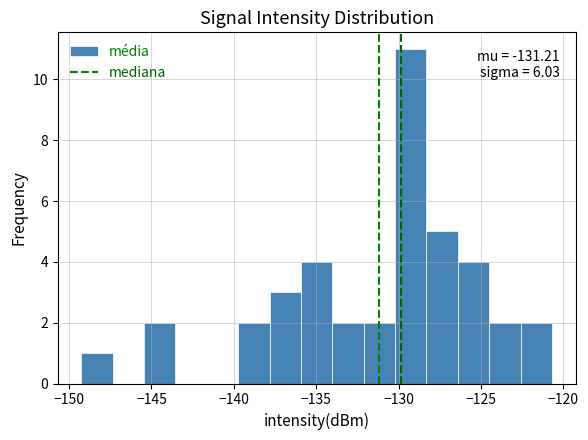

Read against the x-axis, roughly where is the centre of the tallest bar?

-129.5